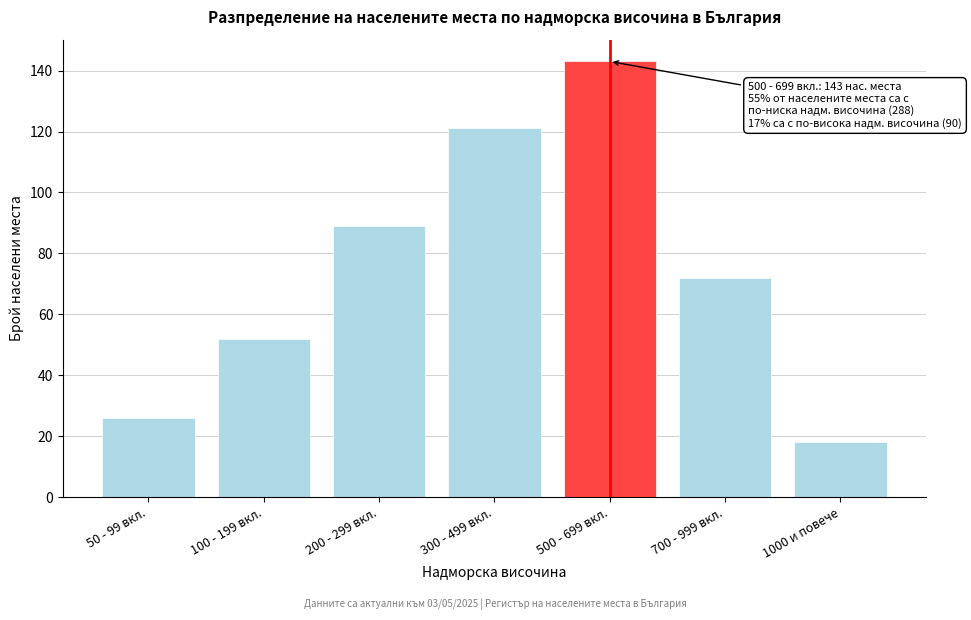

Reading left to right, list all the values displayed in this chart.

26	52	89	121	143	72	18